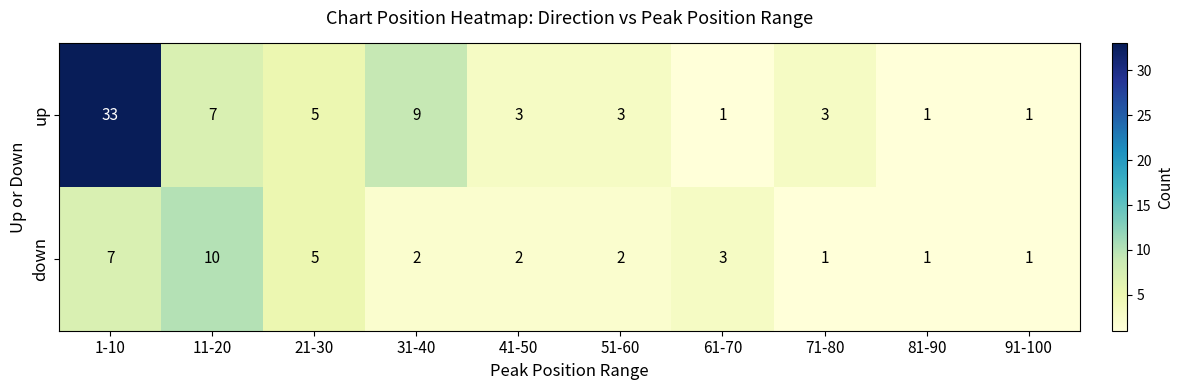

The down series shows 1 at 91-100. True or false?

True